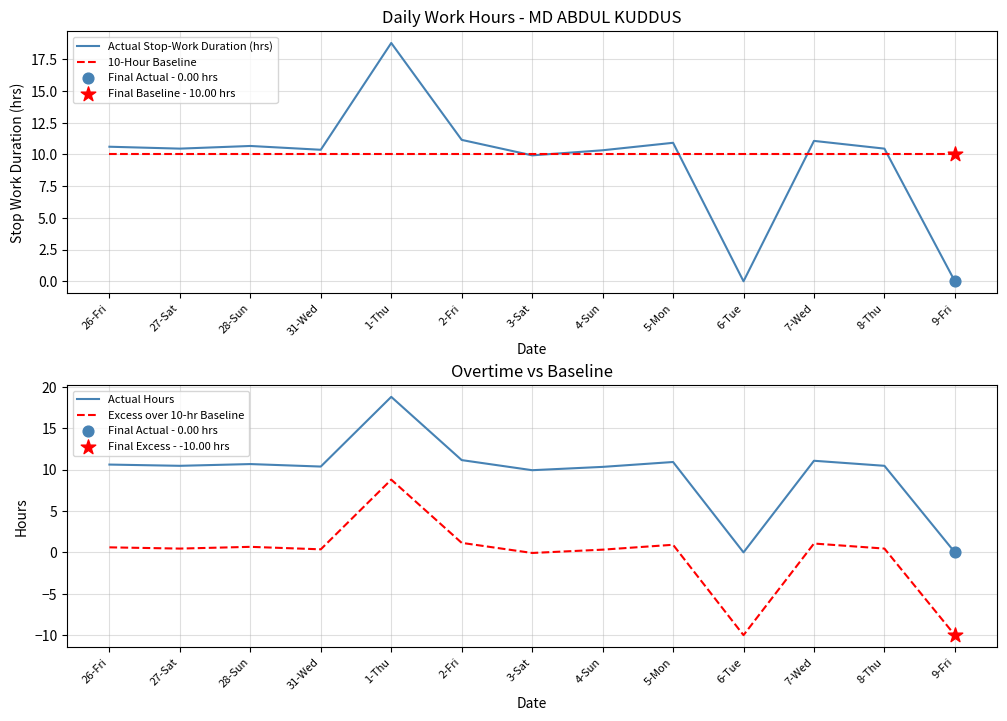

What are all the series names shown in the legend?

Actual Stop-Work Duration (hrs), 10-Hour Baseline, Actual Hours, Excess over 10-hr Baseline